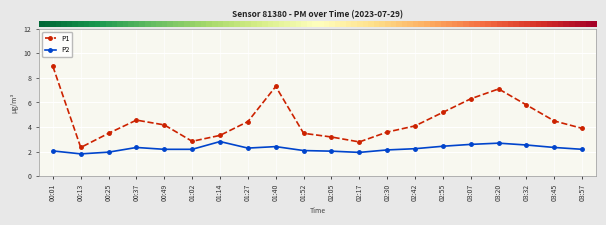

What is the label of the 9th point from the left?

01:40